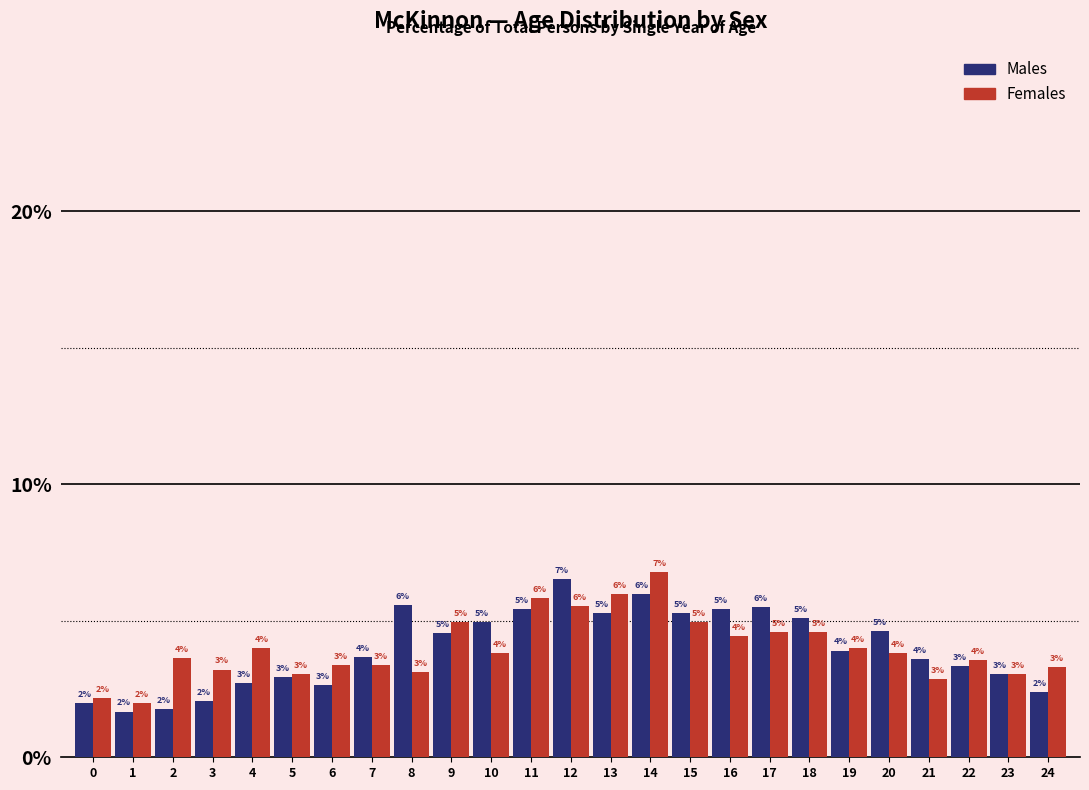

What is the average value of the Females series?

4.0